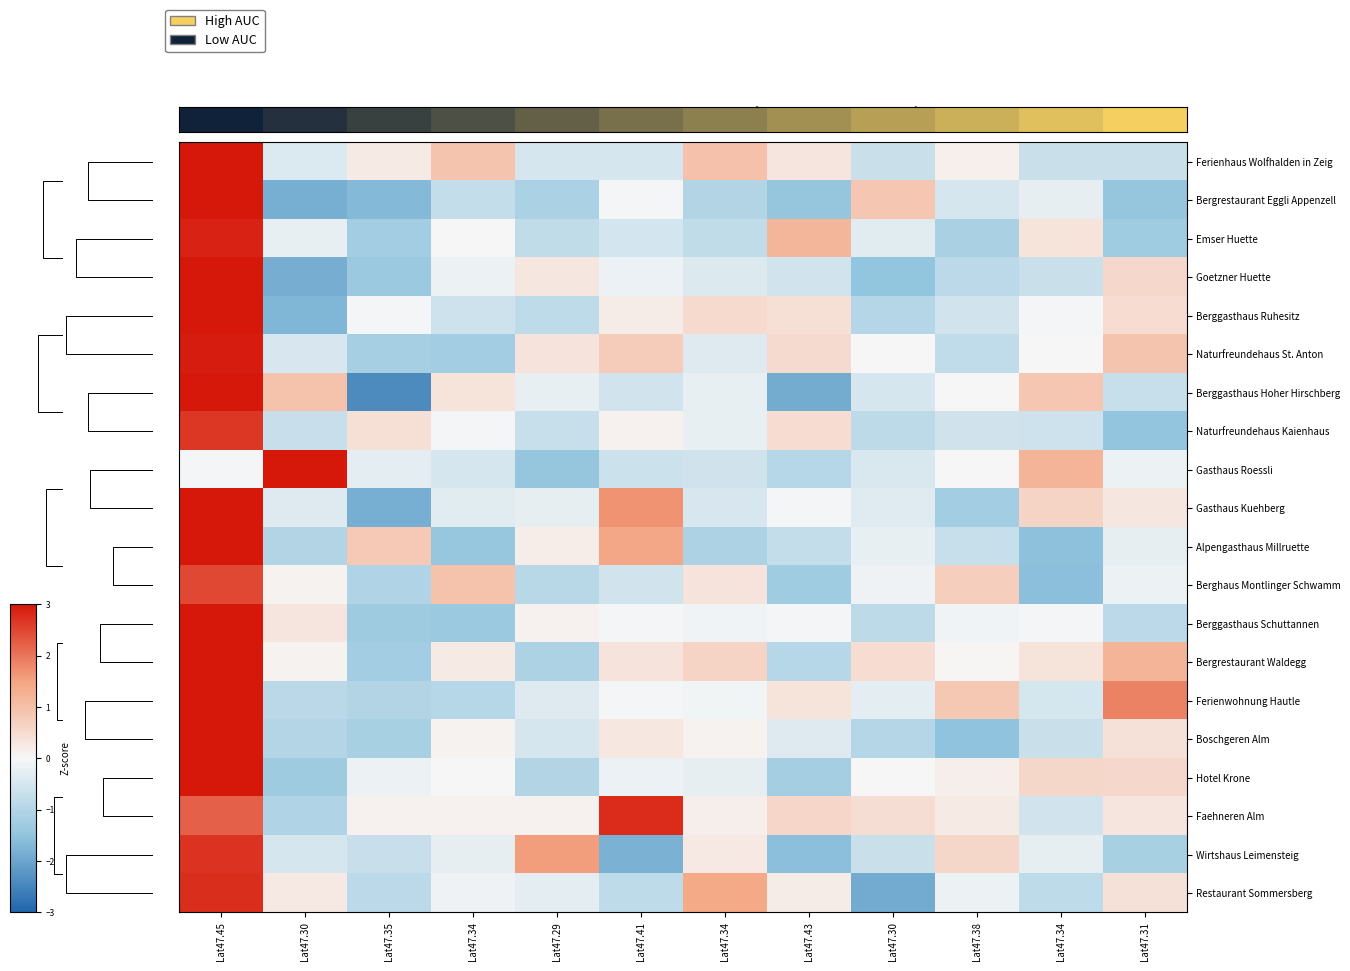

The value of Bergrestaurant Eggli Appenzell at Lat47.38 is -0.5. True or false?

True